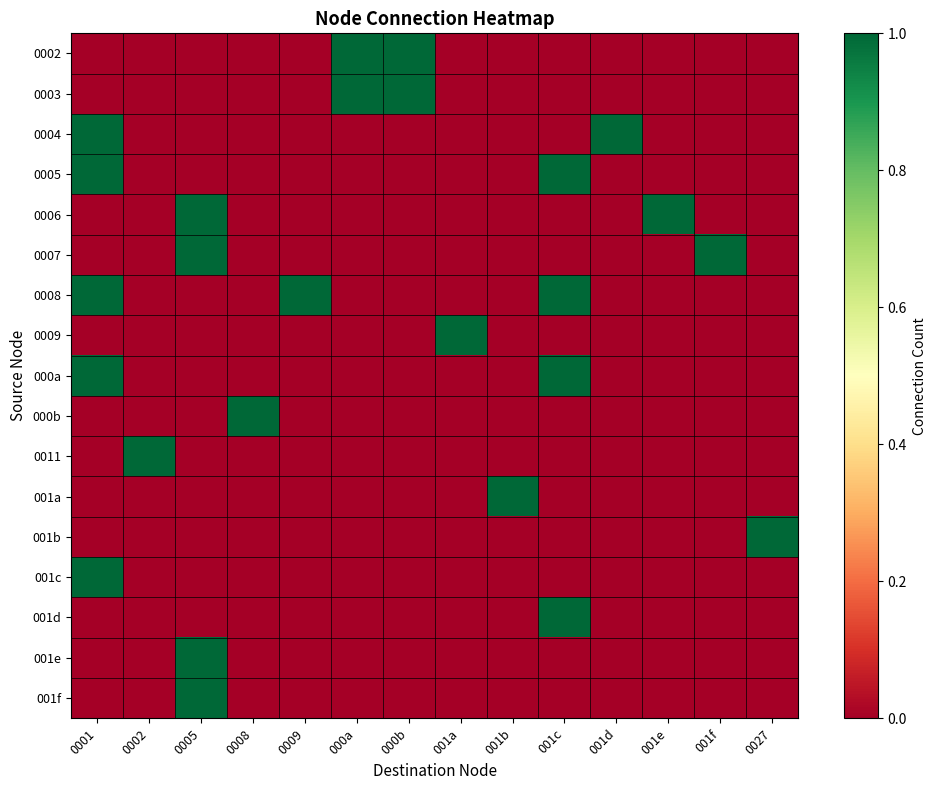

Count the number of categories in the chart.

14